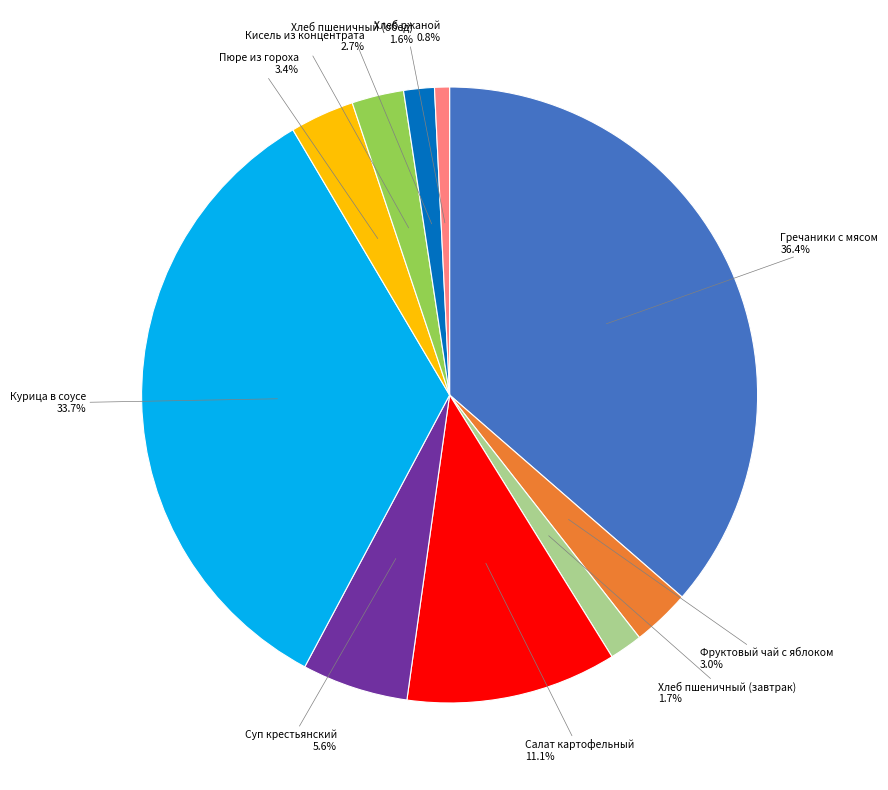

Is Хлеб ржаной the majority of the pie?

No